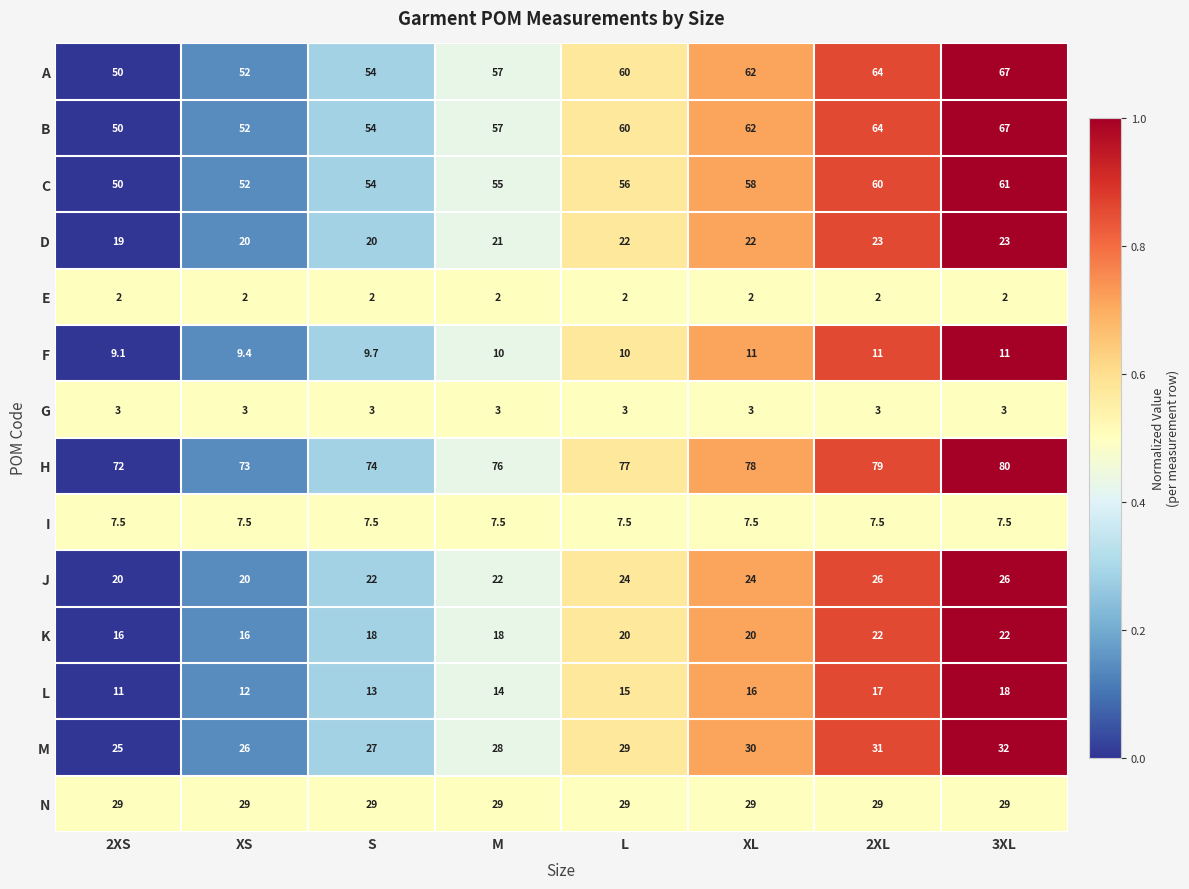

The value of H at XL is 78.0. True or false?

True